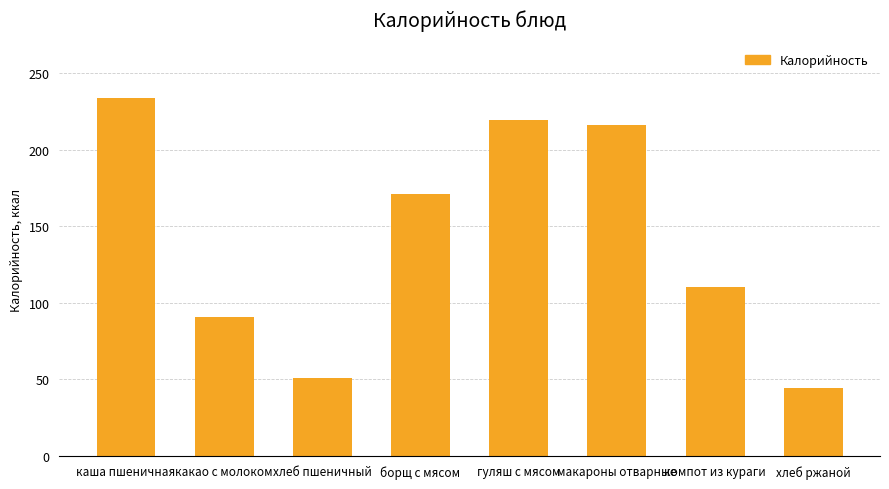

The chart shows a value of 70.6 at борщ с мясом. True or false?

False